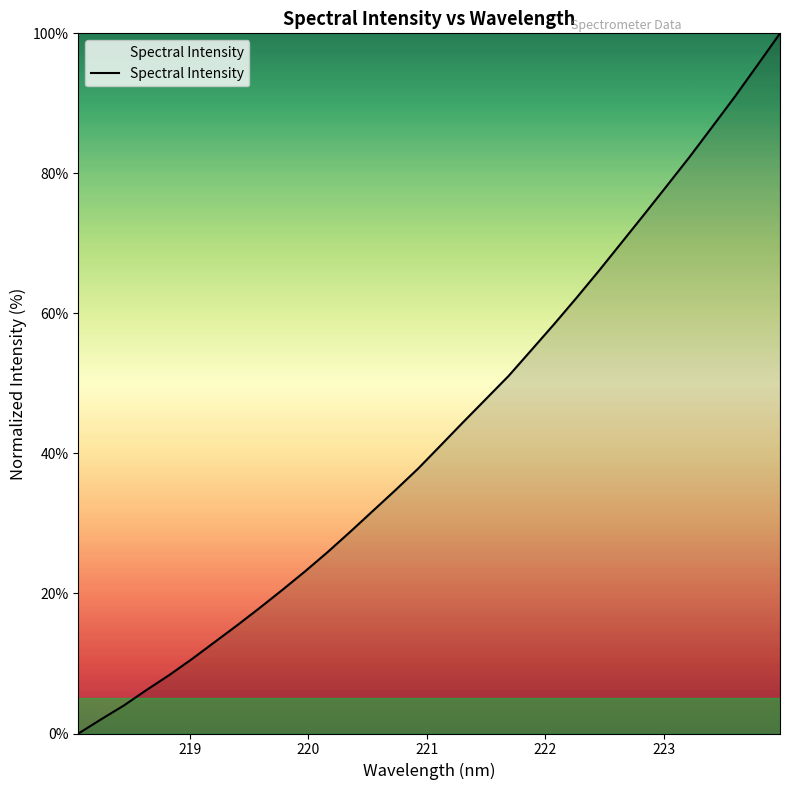

What is the difference between the second highest and minimum values?

95.5